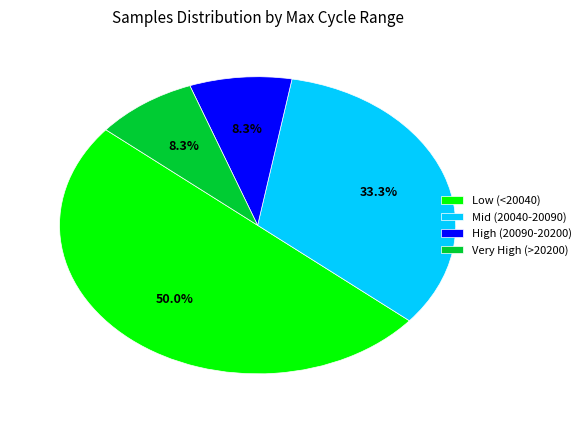

How many segments does this pie chart have?

4